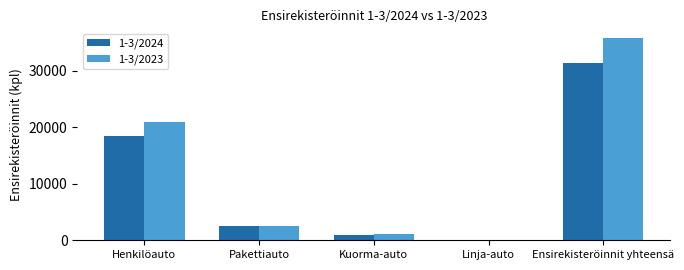

Is the value of 1-3/2023 at Ensirekisteröinnit yhteensä greater than the value of 1-3/2024 at Kuorma-auto?

Yes